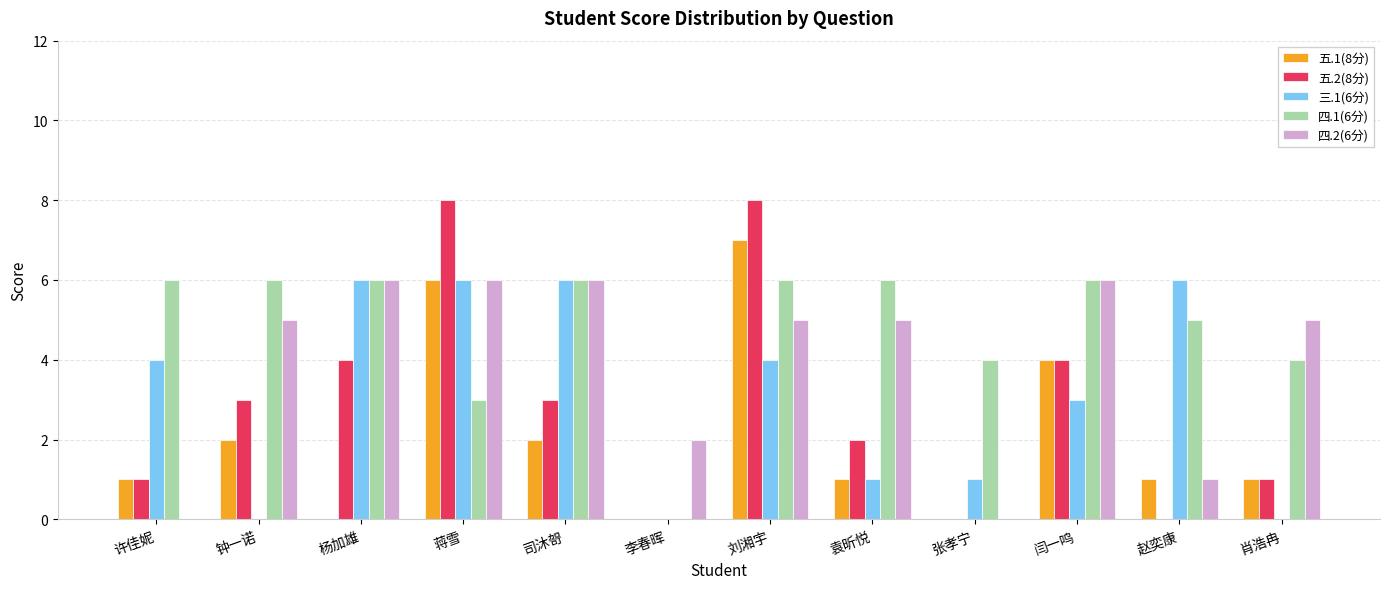

Count the number of data series in this chart.

5